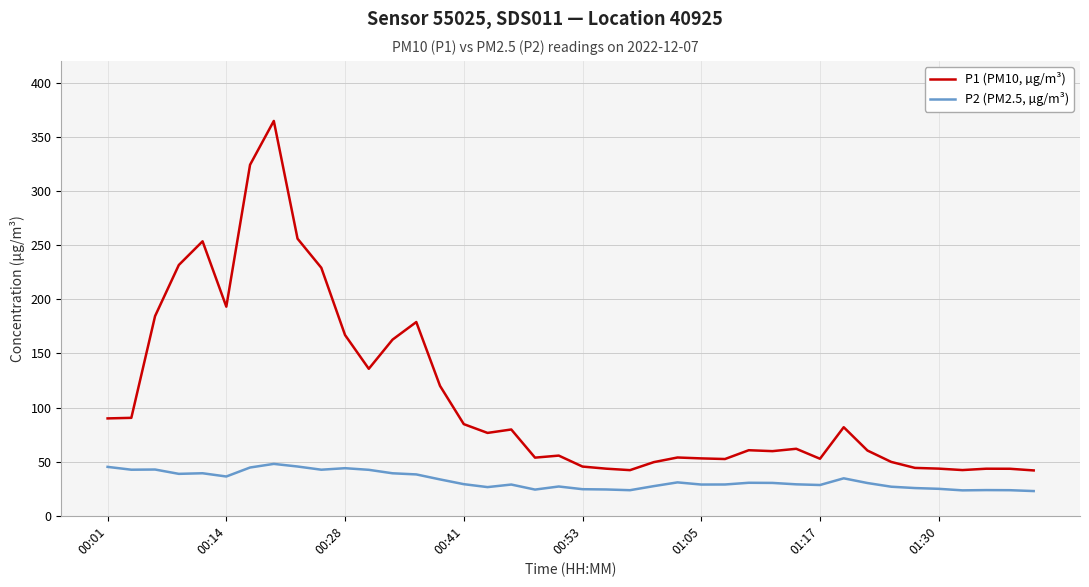

Which series has the widest spread of values?

P1 (PM10, µg/m³)